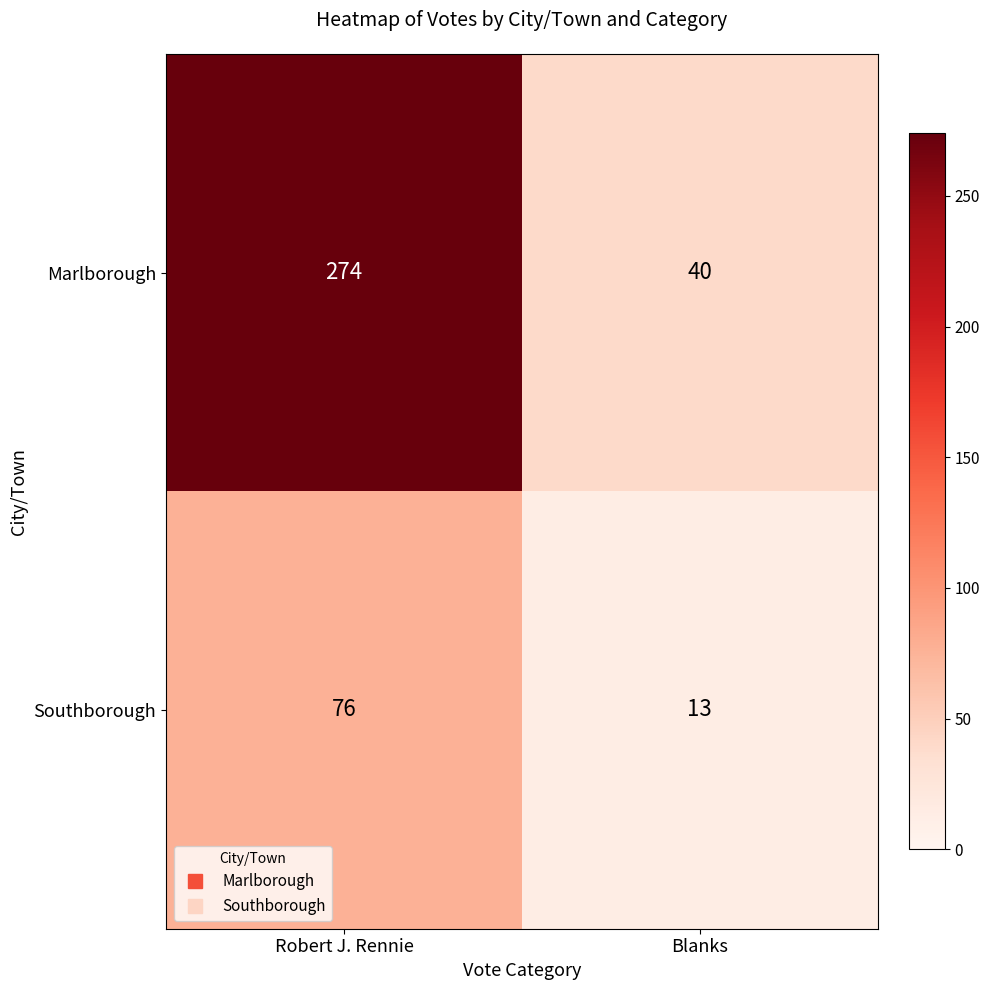

Is it true that Marlborough equals 274 at Robert J. Rennie?

True